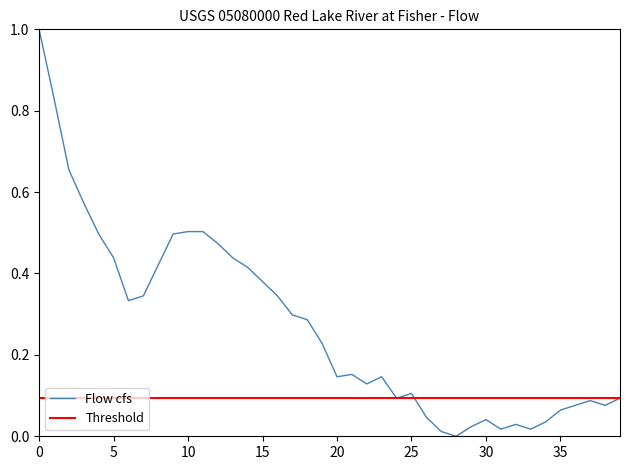

Rank the categories by value from lowest to highest.

1999-10-29, 1999-10-28, 1999-11-01, 1999-11-03, 1999-10-30, 1999-11-02, 1999-11-04, 1999-10-31, 1999-10-27, 1999-11-05, 1999-11-06, 1999-11-08, 1999-11-07, 1999-10-25, 1999-11-09, 1999-10-26, 1999-10-23, 1999-10-21, 1999-10-24, 1999-10-22, 1999-10-20, 1999-10-19, 1999-10-18, 1999-10-07, 1999-10-08, 1999-10-17, 1999-10-16, 1999-10-15, 1999-10-09, 1999-10-06, 1999-10-14, 1999-10-13, 1999-10-05, 1999-10-10, 1999-10-11, 1999-10-12, 1999-10-04, 1999-10-03, 1999-10-02, 1999-10-01